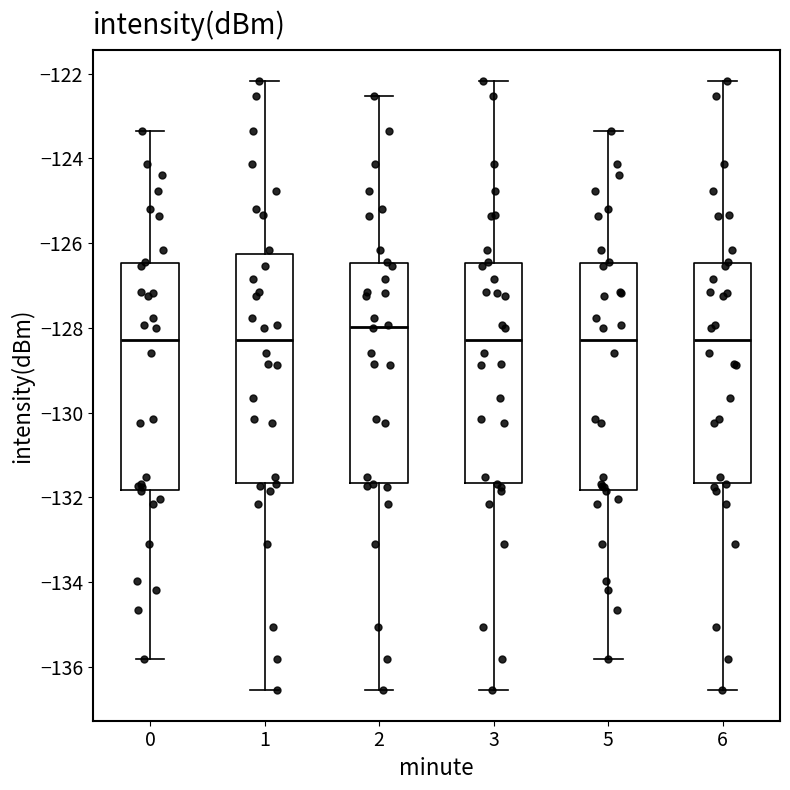

Reading left to right, read every box against the y-axis: the position of its median line, the range the box covers, and the ends of its whiskers. The values are not printed on the chart, so give them approximately, as read against the axis.

0: median -128.2, box -131.8 to -126.4, whiskers -135.8 to -123.4
1: median -128.2, box -131.6 to -126.2, whiskers -136.6 to -122.2
2: median -128.0, box -131.6 to -126.4, whiskers -136.6 to -122.6
3: median -128.2, box -131.6 to -126.4, whiskers -136.6 to -122.2
5: median -128.2, box -131.8 to -126.4, whiskers -135.8 to -123.4
6: median -128.2, box -131.6 to -126.4, whiskers -136.6 to -122.2